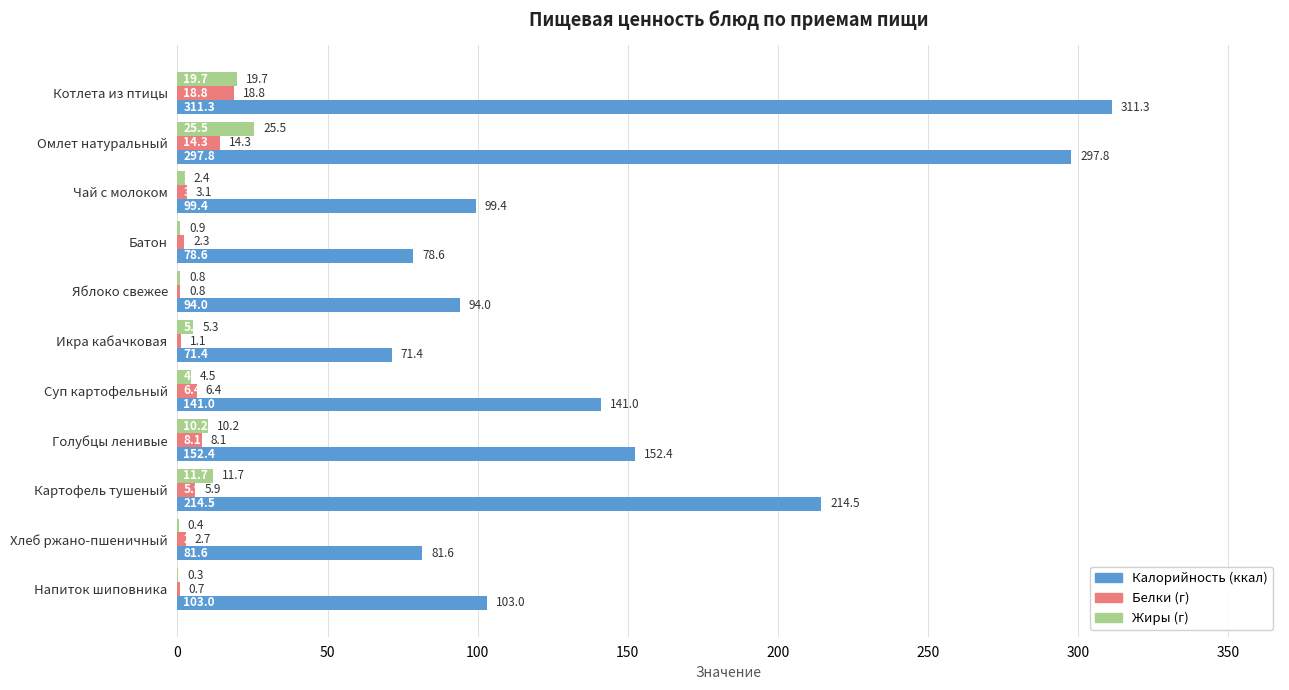

Which category has the highest value across all series?

Котлета из птицы